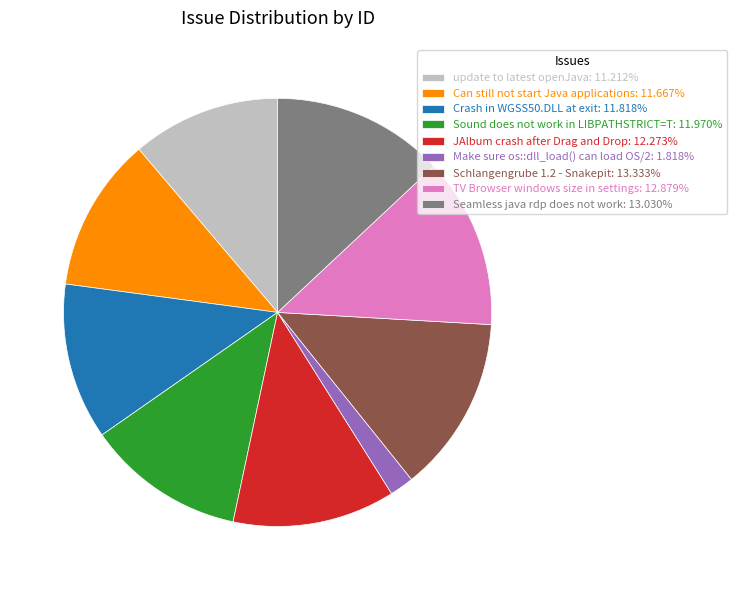

Does TV Browser windows size in settings account for over 50% of the chart?

No